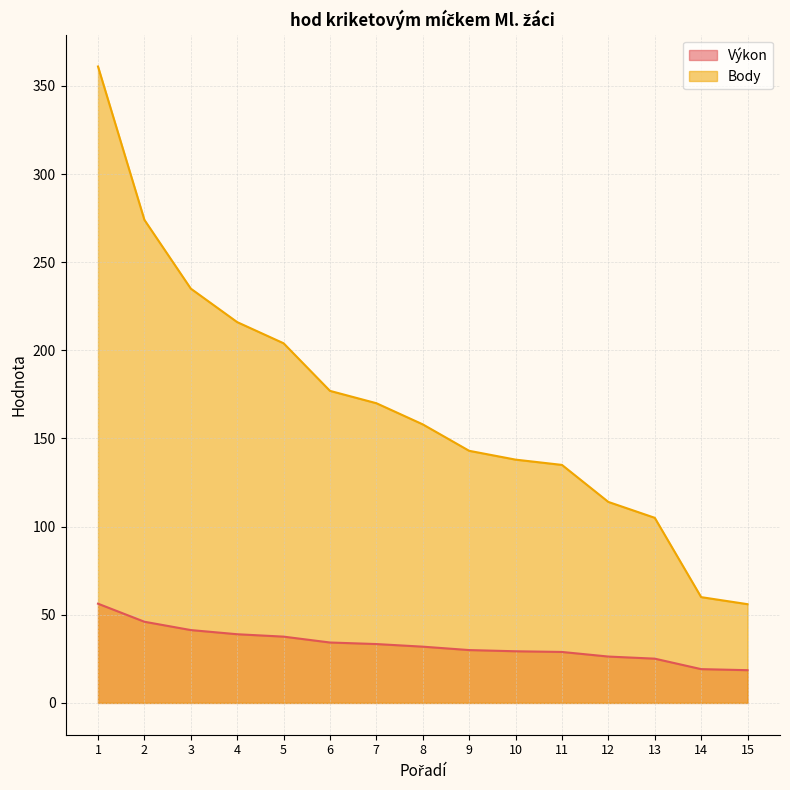

True or false: Výkon has more than 0 interior local peaks.

False